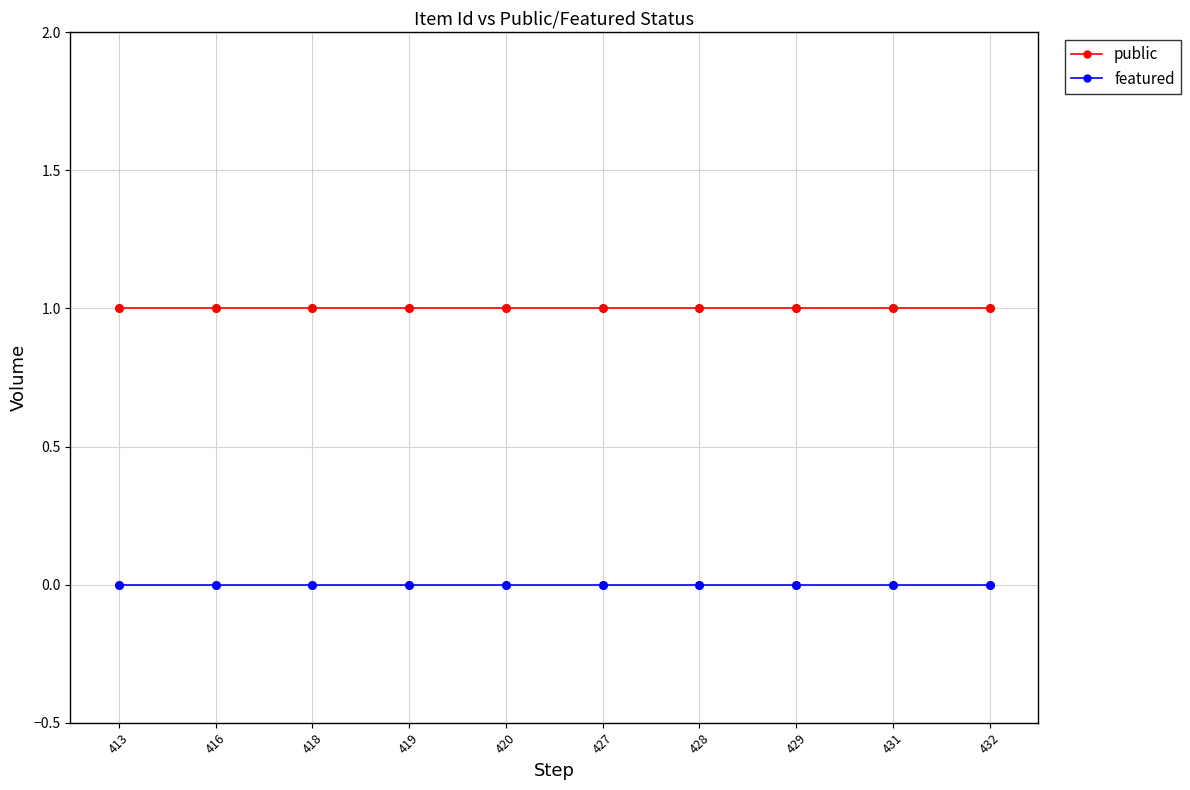

What are all the series names shown in the legend?

public, featured